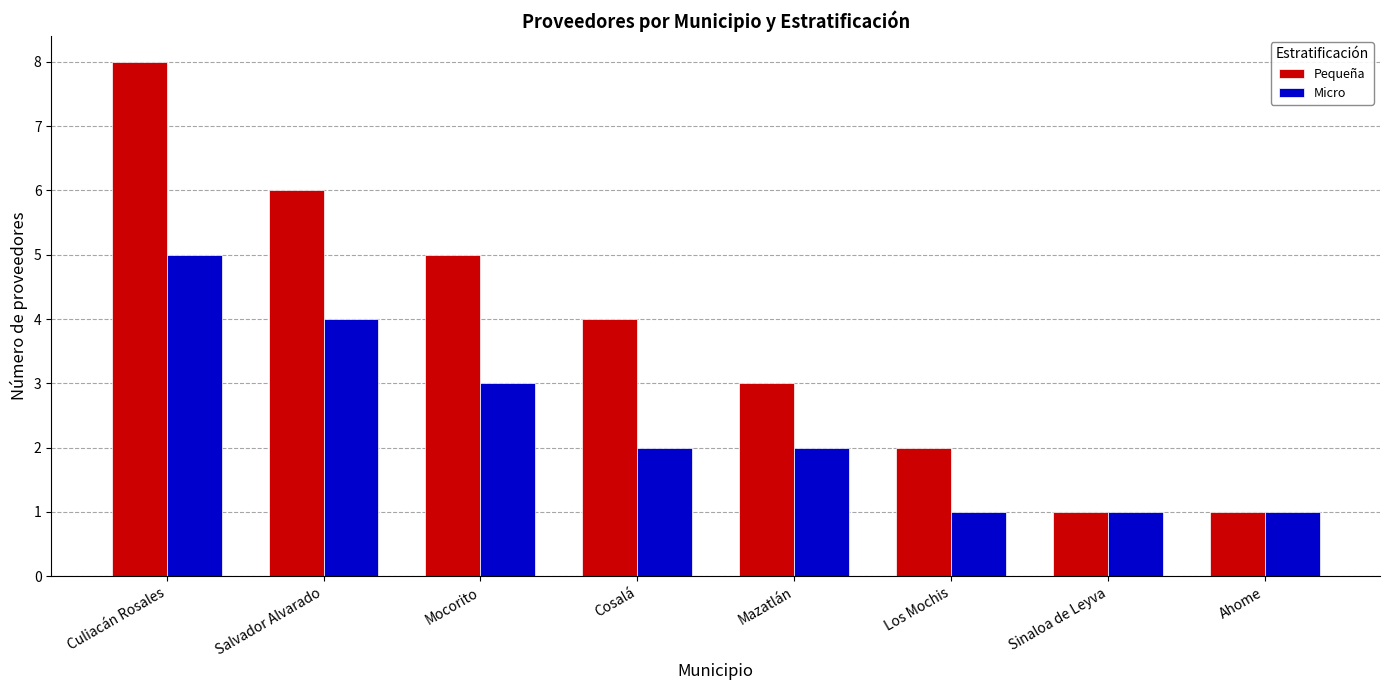

What is the difference between the highest and lowest values at Mocorito?

2